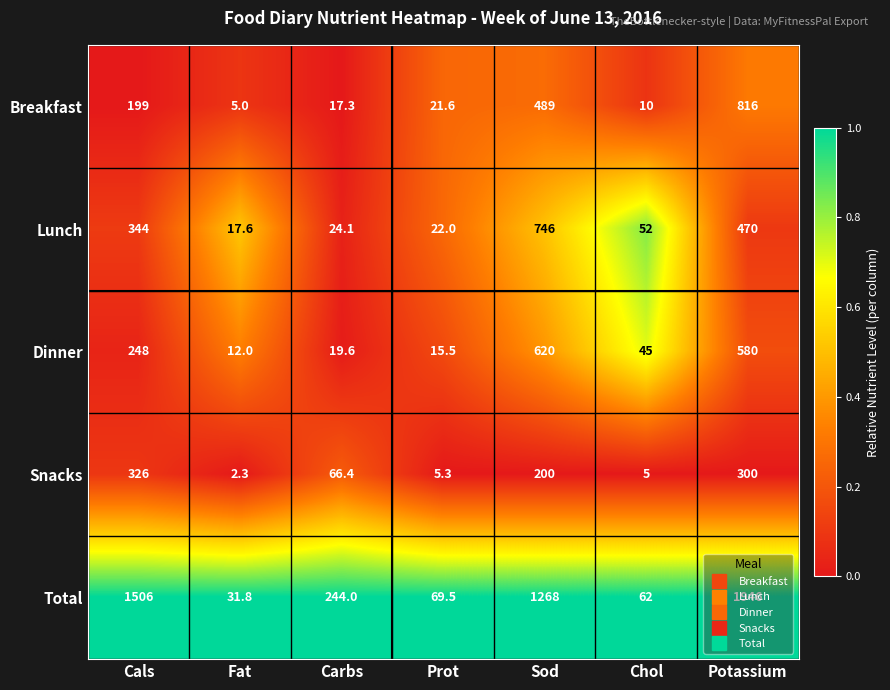

List the series in order of their peak value, lowest first.

Snacks, Dinner, Lunch, Breakfast, Total